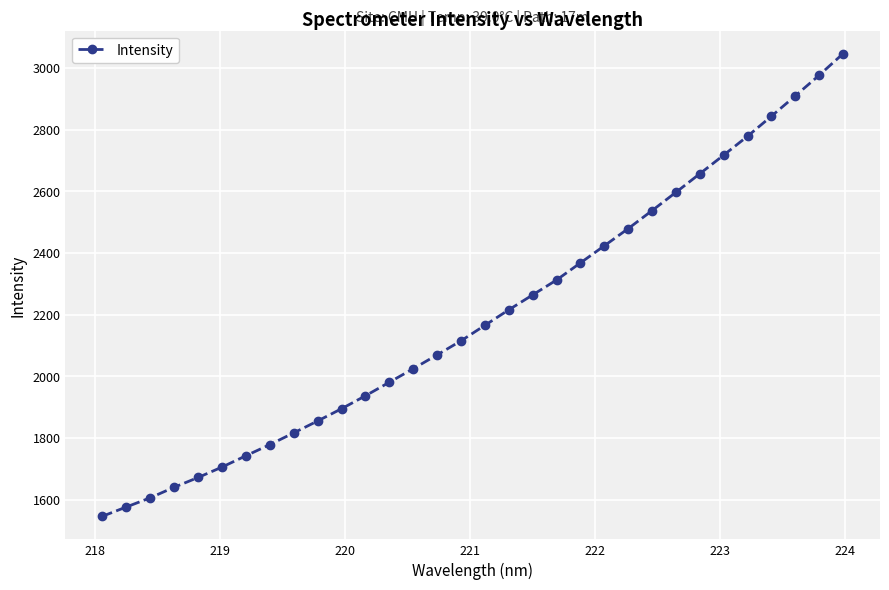

What is the difference between the second highest and second lowest values?

1399.8